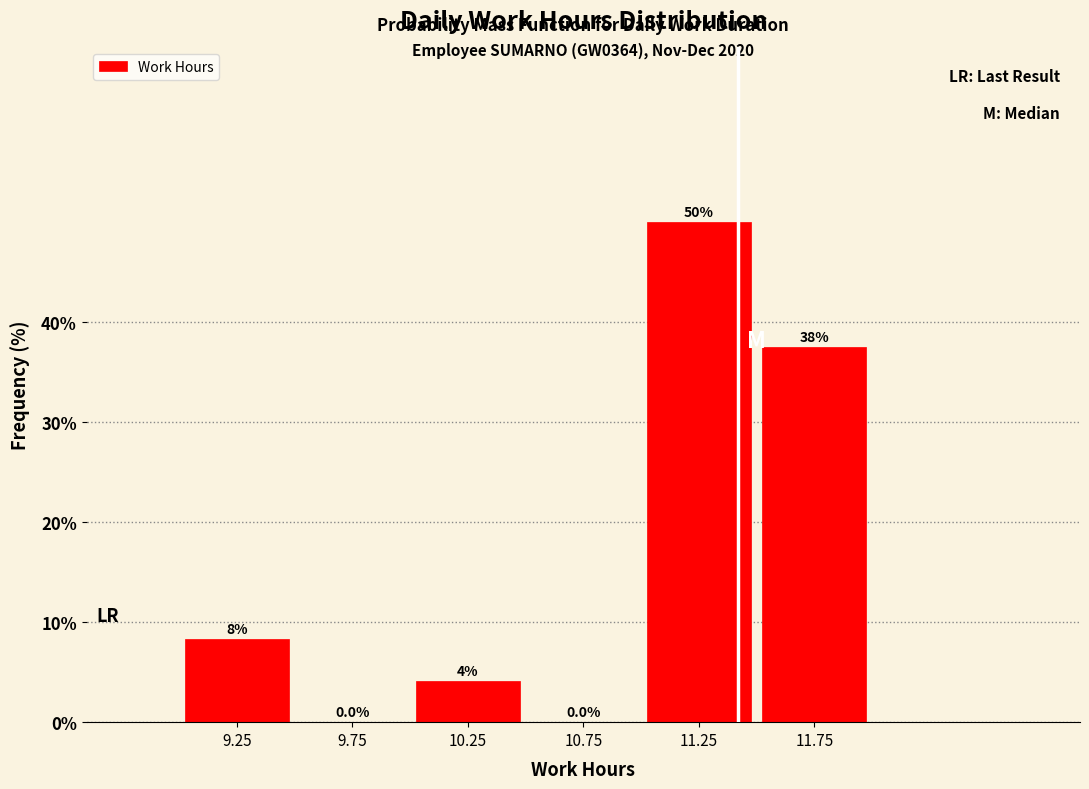

Which range on the x-axis has the tallest bar?

11.0 to 11.5